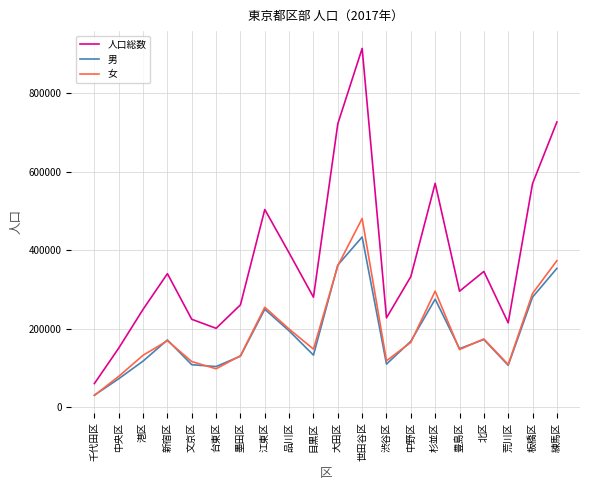

True or false: 女 and 人口総数 cross at least once.

False